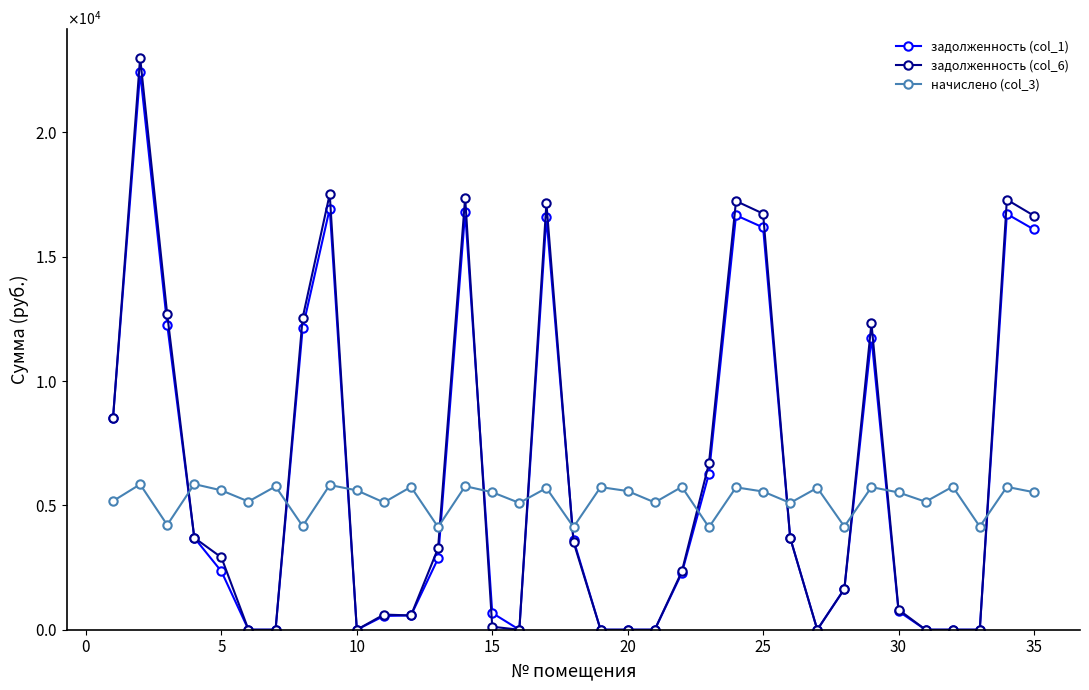

What are all the series names shown in the legend?

задолженность (col_1), задолженность (col_6), начислено (col_3)